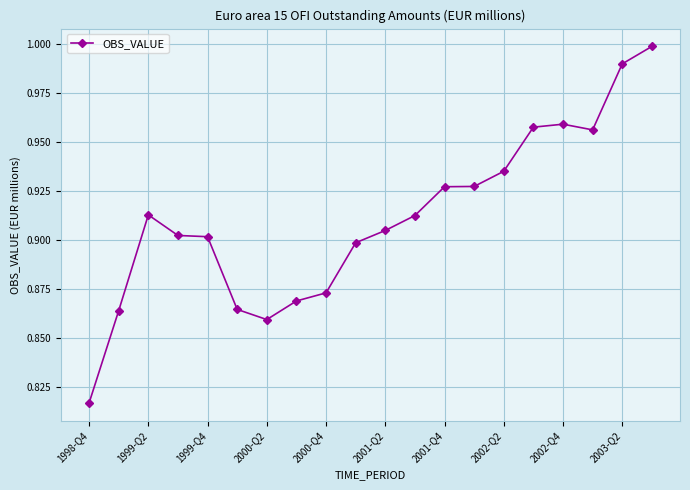

What is the sum of all values?

18.2